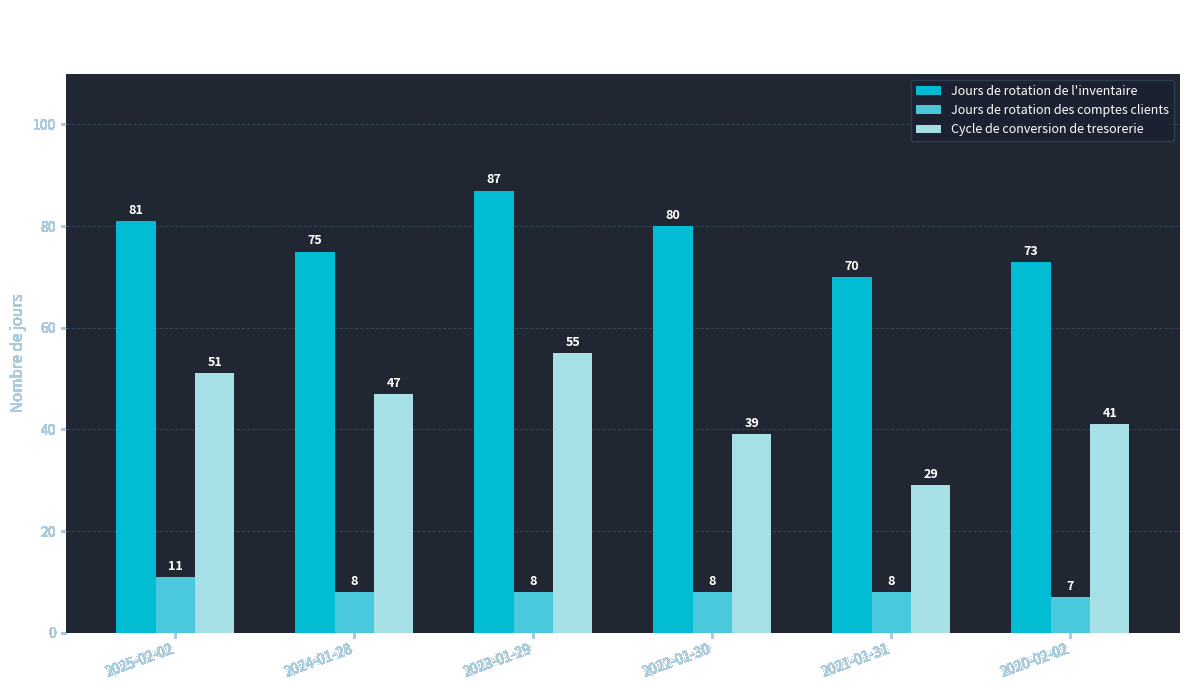

At how many categories does at least one series exceed 27?

6